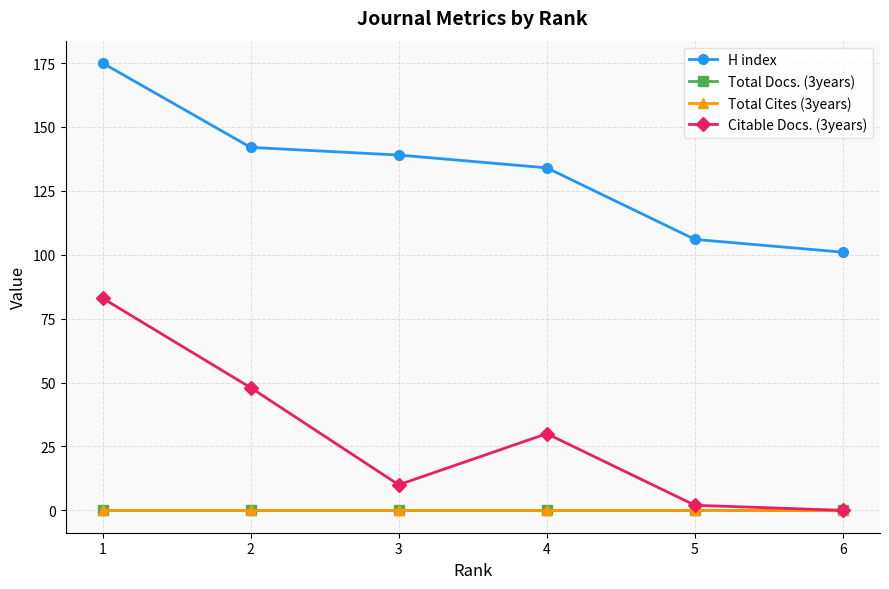

Reading right to left, transcribe all the data shown in this chart.

H index: 6=101	5=106	4=134	3=139	2=142	1=175
Total Docs. (3years): 6=0	5=0	4=0	3=0	2=0	1=0
Total Cites (3years): 6=0	5=0	4=0	3=0	2=0	1=0
Citable Docs. (3years): 6=0	5=2	4=30	3=10	2=48	1=83